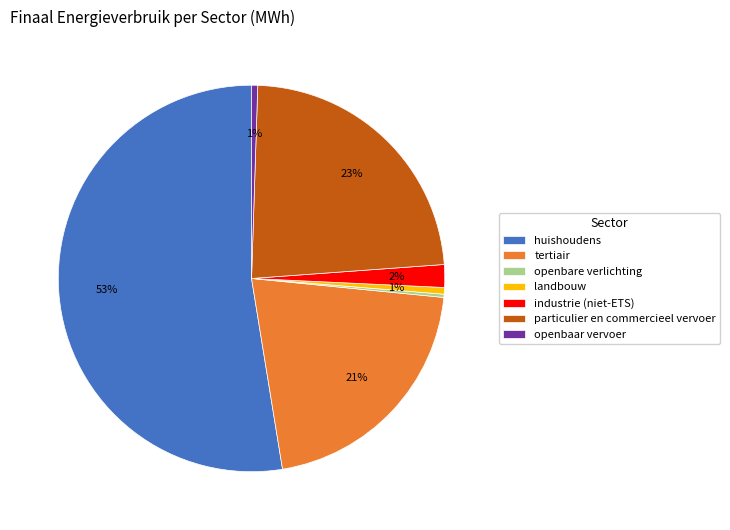

Which slice is the largest?

huishoudens